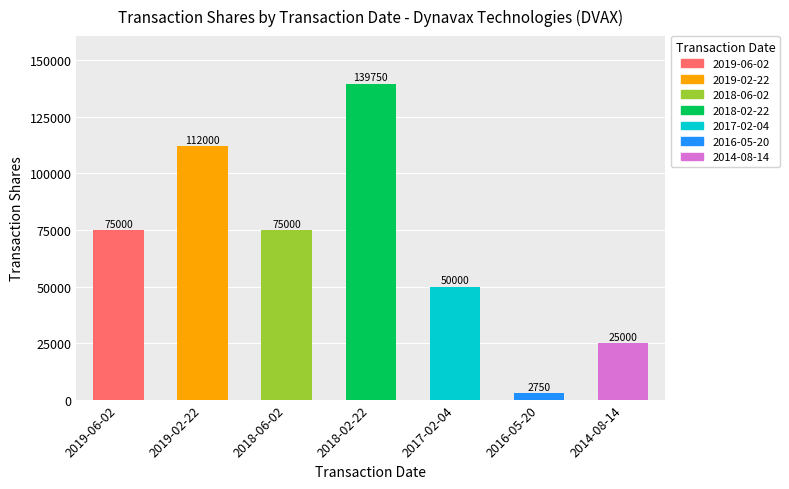

What is the difference between the second highest and second lowest values?

87000